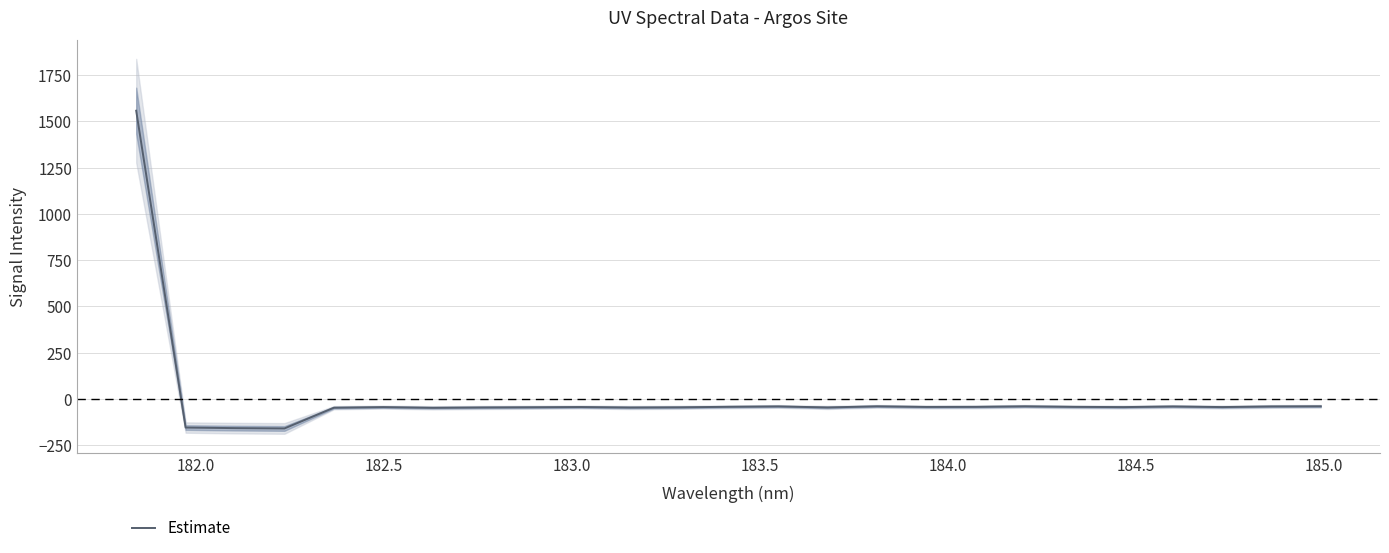

What is the lowest value of the Estimate series?

-160.2